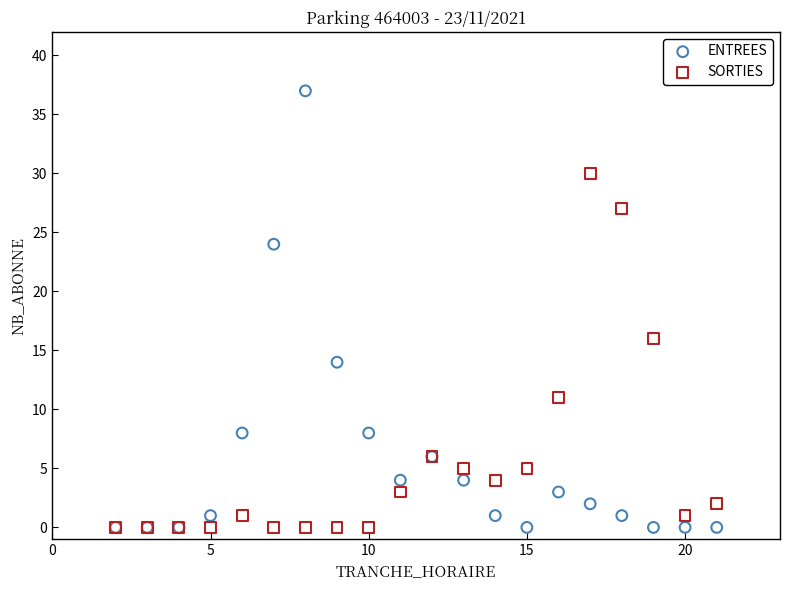

In the ENTREES series, what Y value is closest to 18?

14